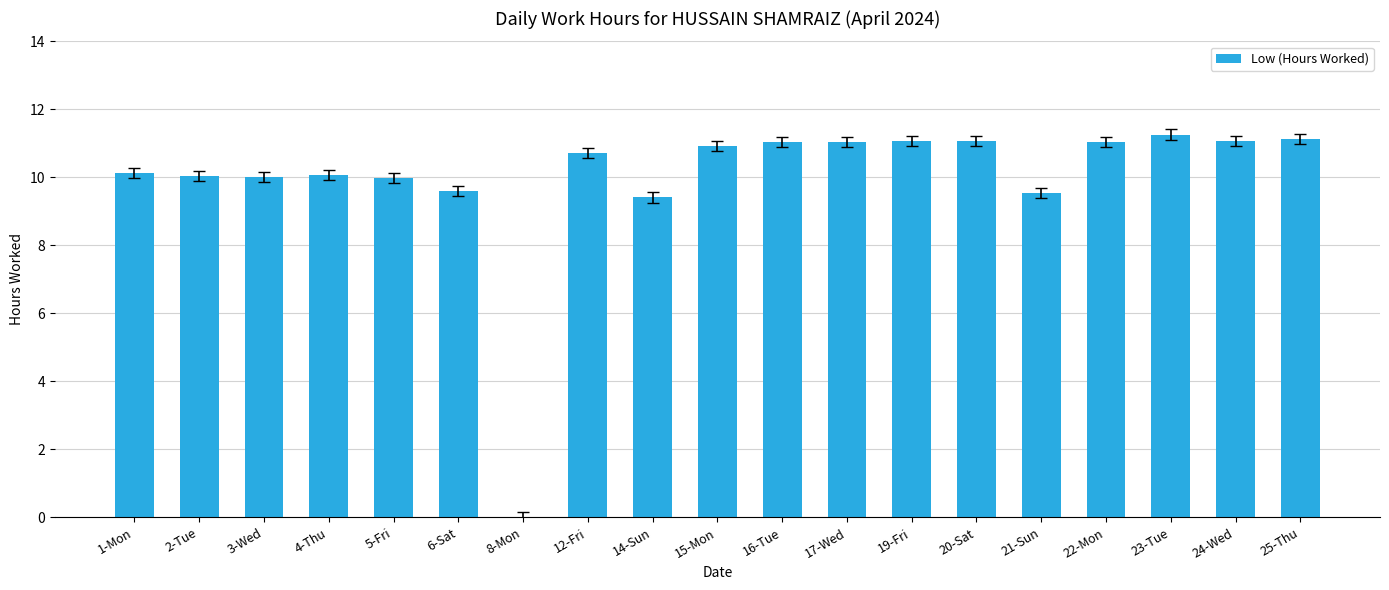

What is the average value?

10.0